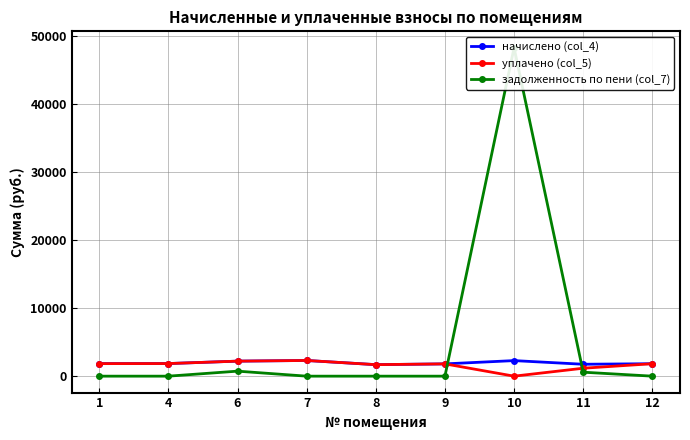

At how many categories does at least one series exceed 26152?

1